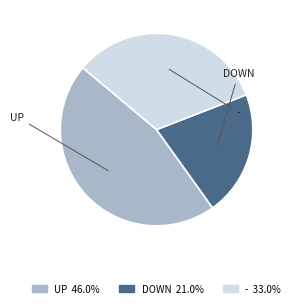

Is there any slice that represents more than half of the pie?

No